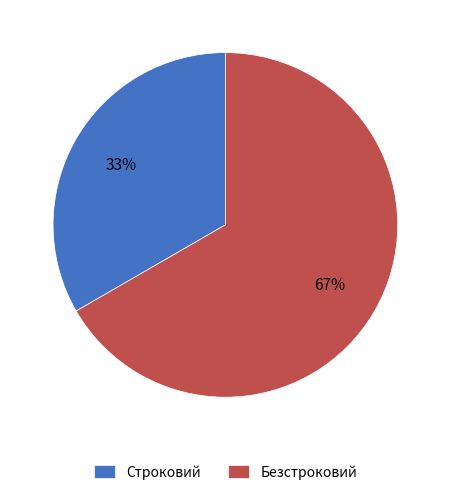

How many segments does this pie chart have?

2